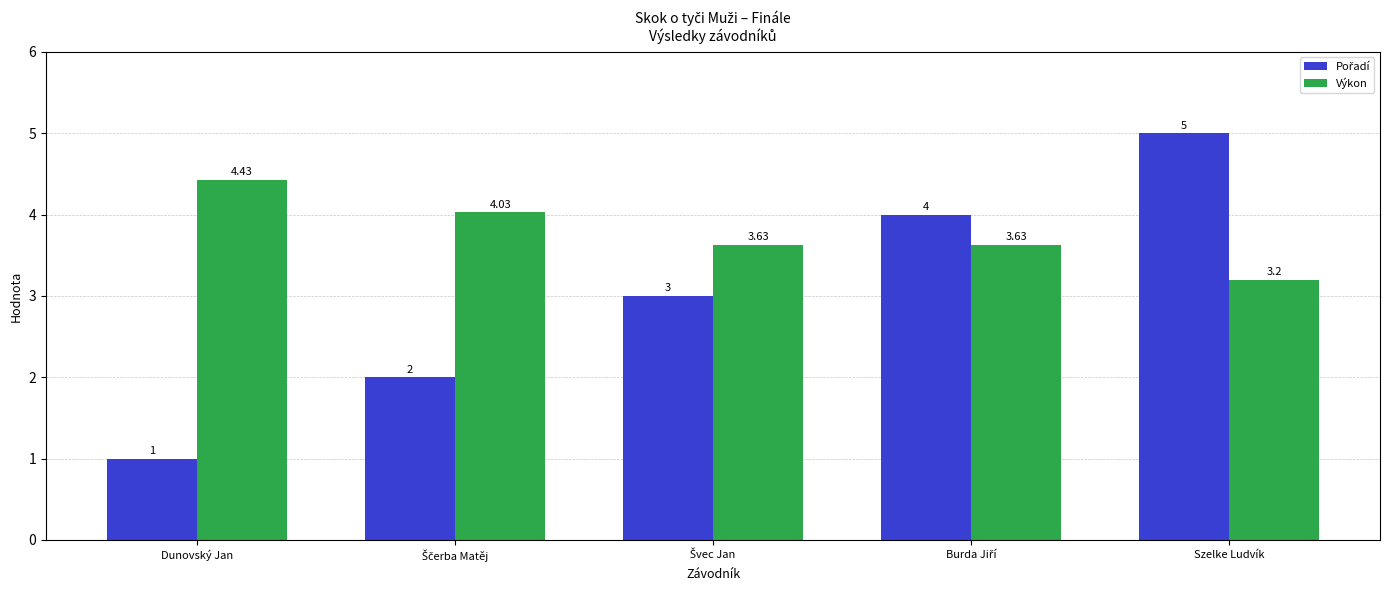

At how many categories does at least one series exceed 1?

5